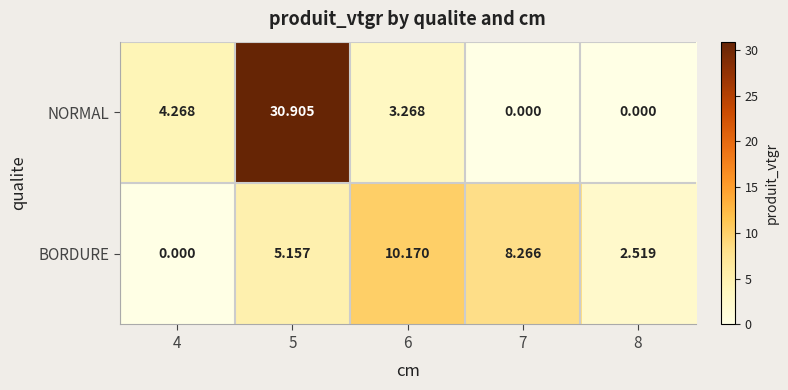

Which series changed the most between 4 and 8?

NORMAL